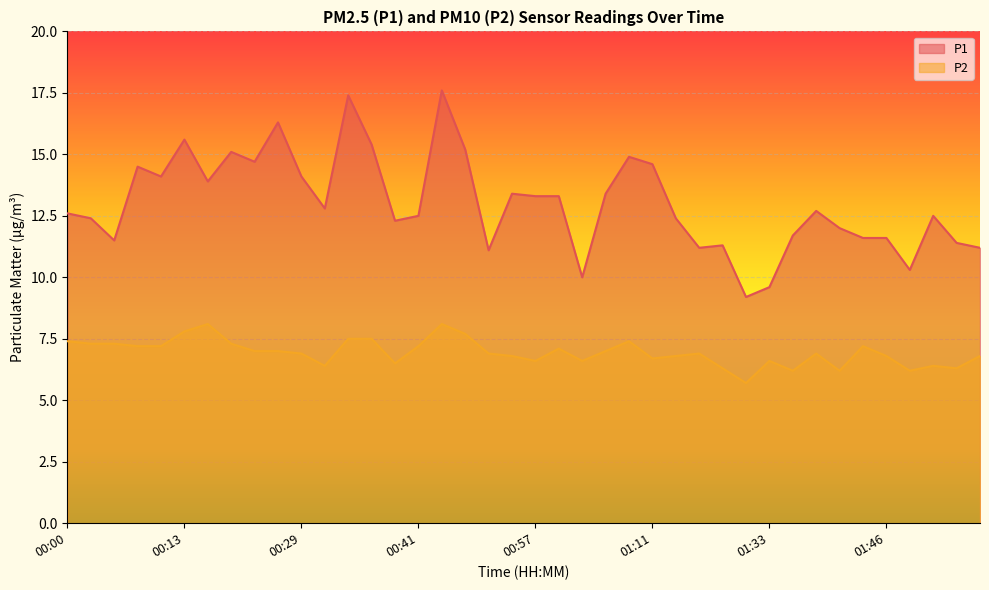

What is the minimum value shown in the chart?

5.7